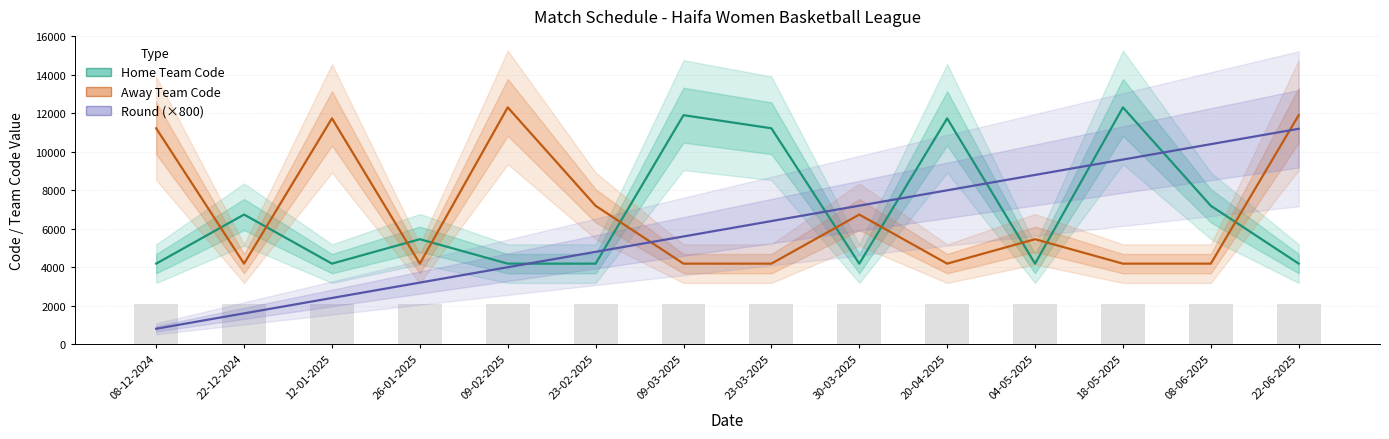

Which category has the lowest value in the Round (×800) series?

08-12-2024